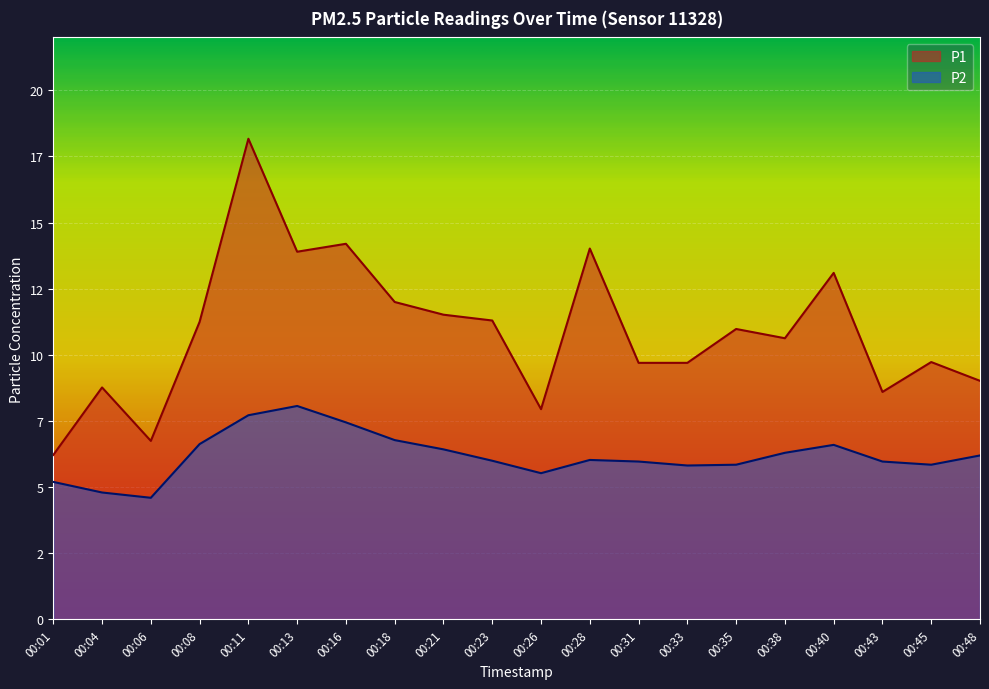

How many lines are shown in the chart?

2